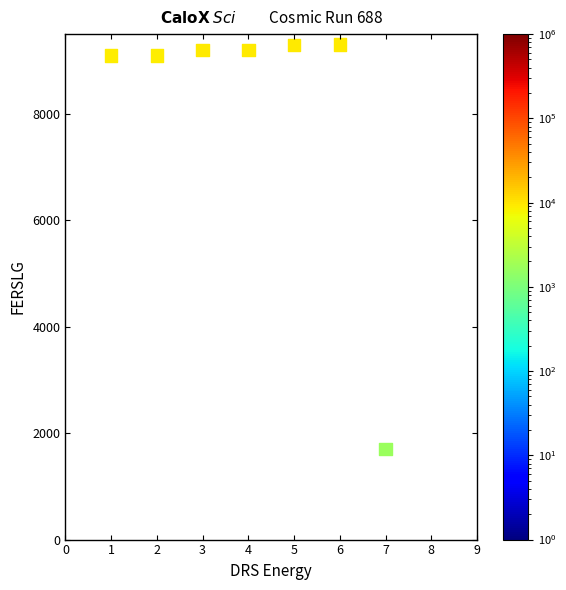

What is the average Y value?

8129